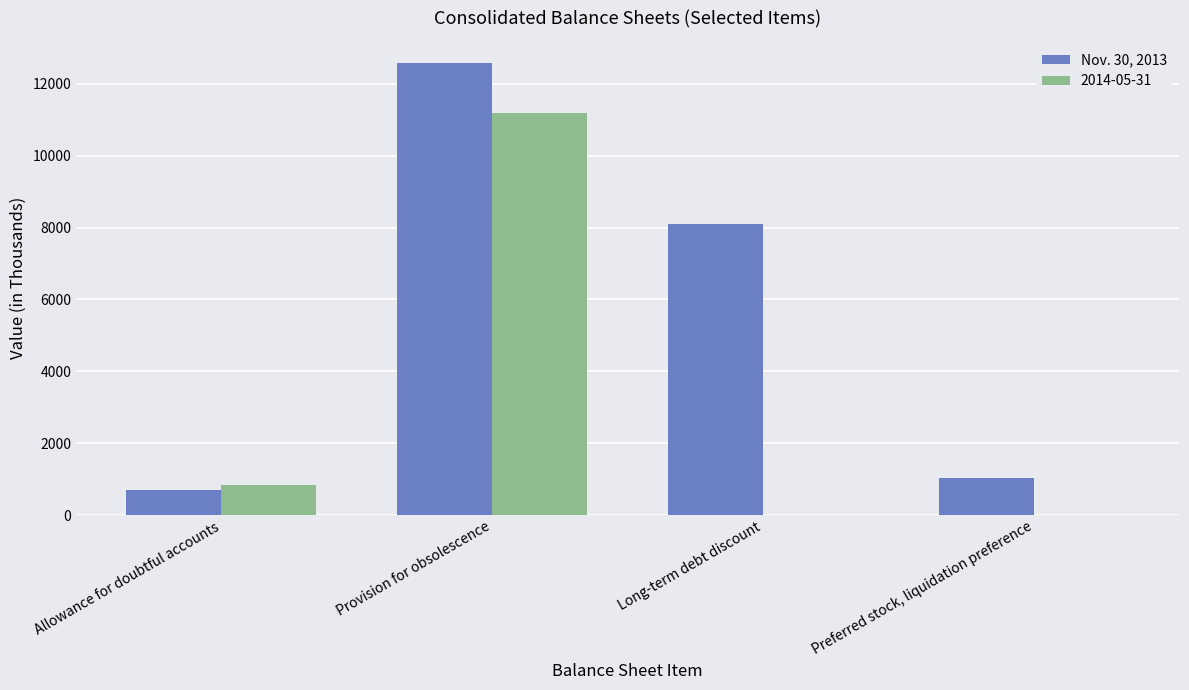

Is it true that 2014-05-31 equals 828 at Allowance for doubtful accounts?

True